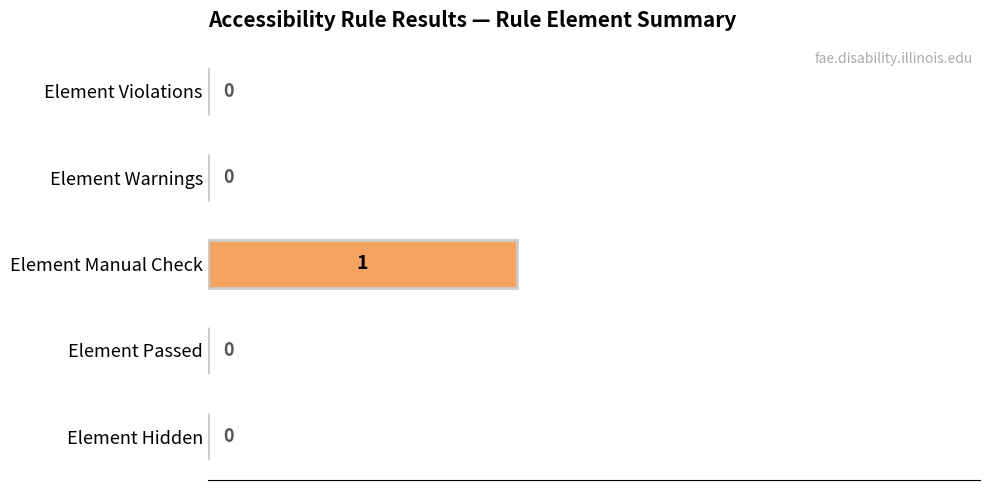

At which category does the chart reach its peak across all series?

Element Manual Check